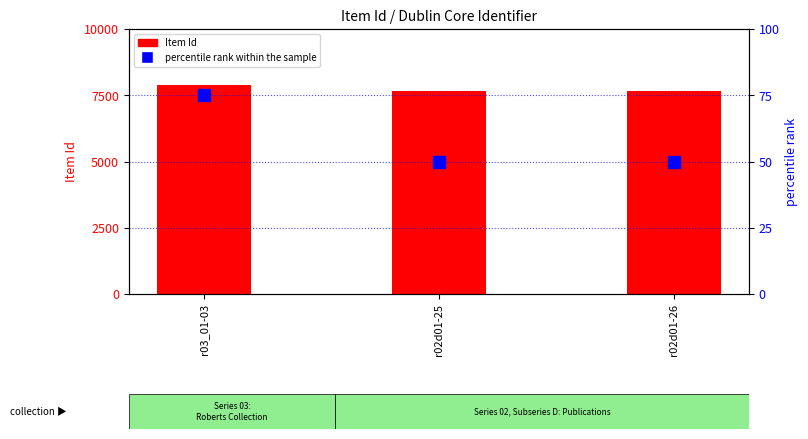

Reading right to left, transcribe all the data shown in this chart.

Item Id: 7657	7658	7896
percentile rank within the sample: 50	50	75